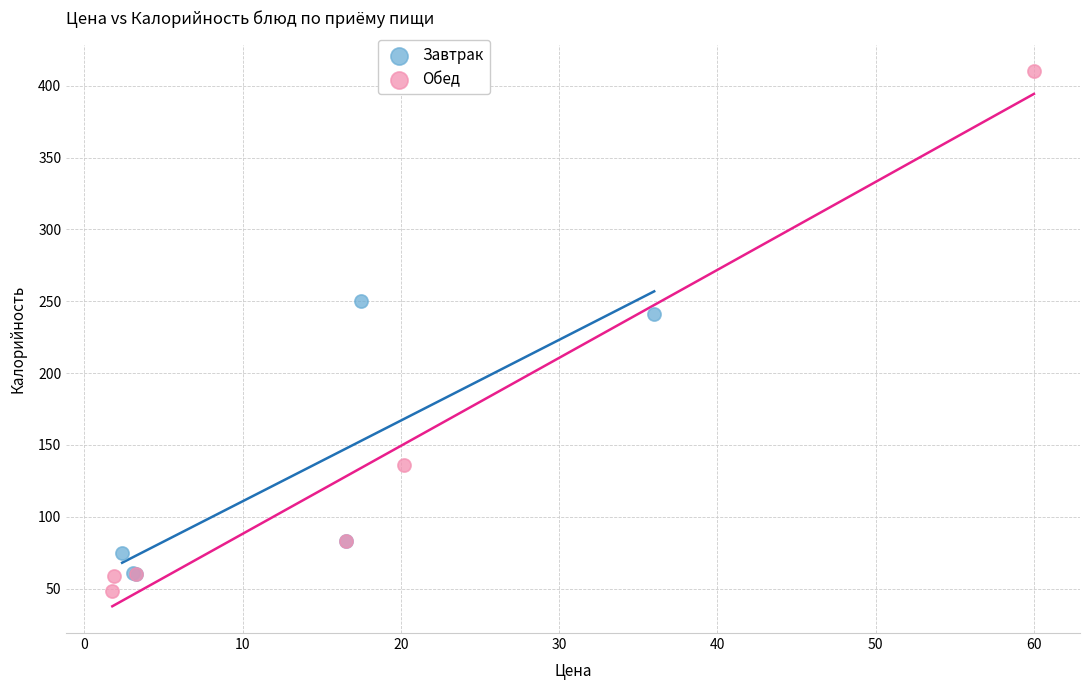

Which series has the widest spread of Y values?

Обед